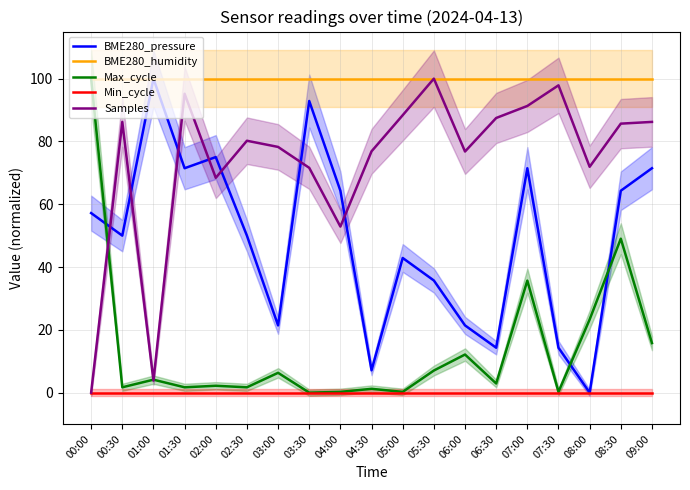

Which series ends up on top after the final intersection of BME280_pressure and Max_cycle?

BME280_pressure